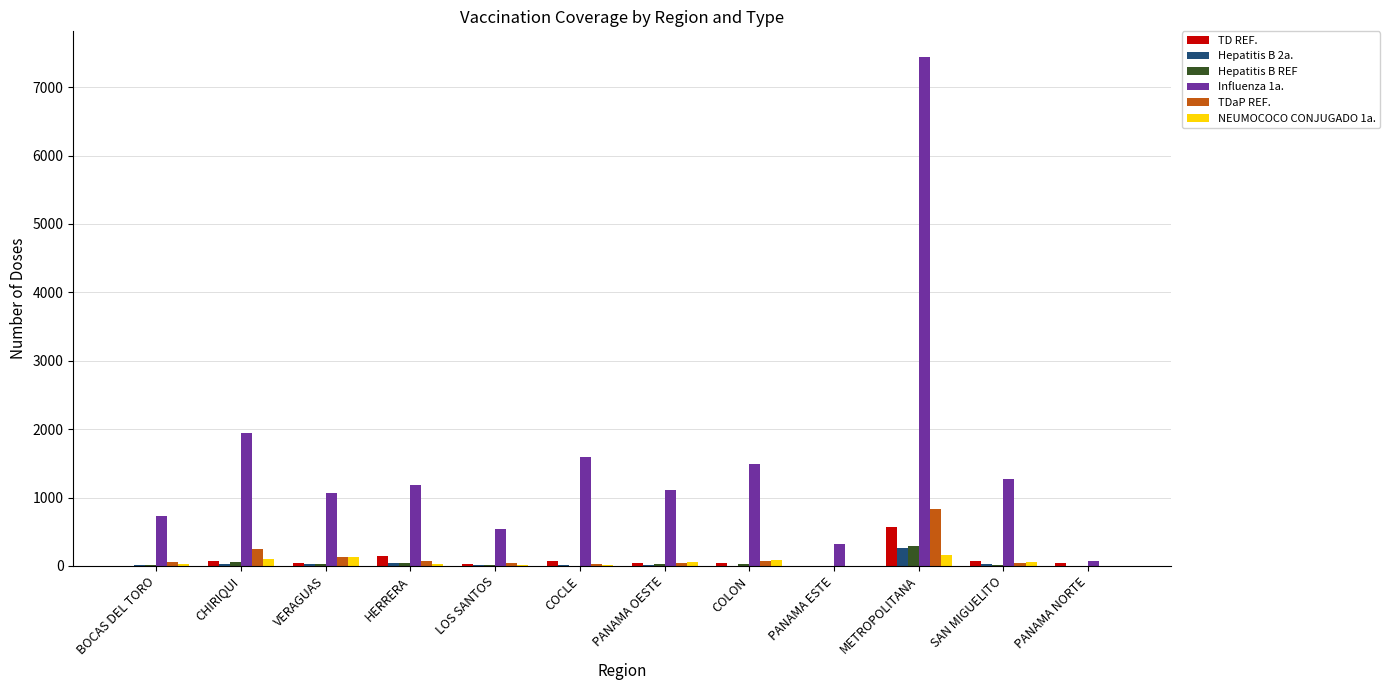

What is the greatest value displayed?

7443